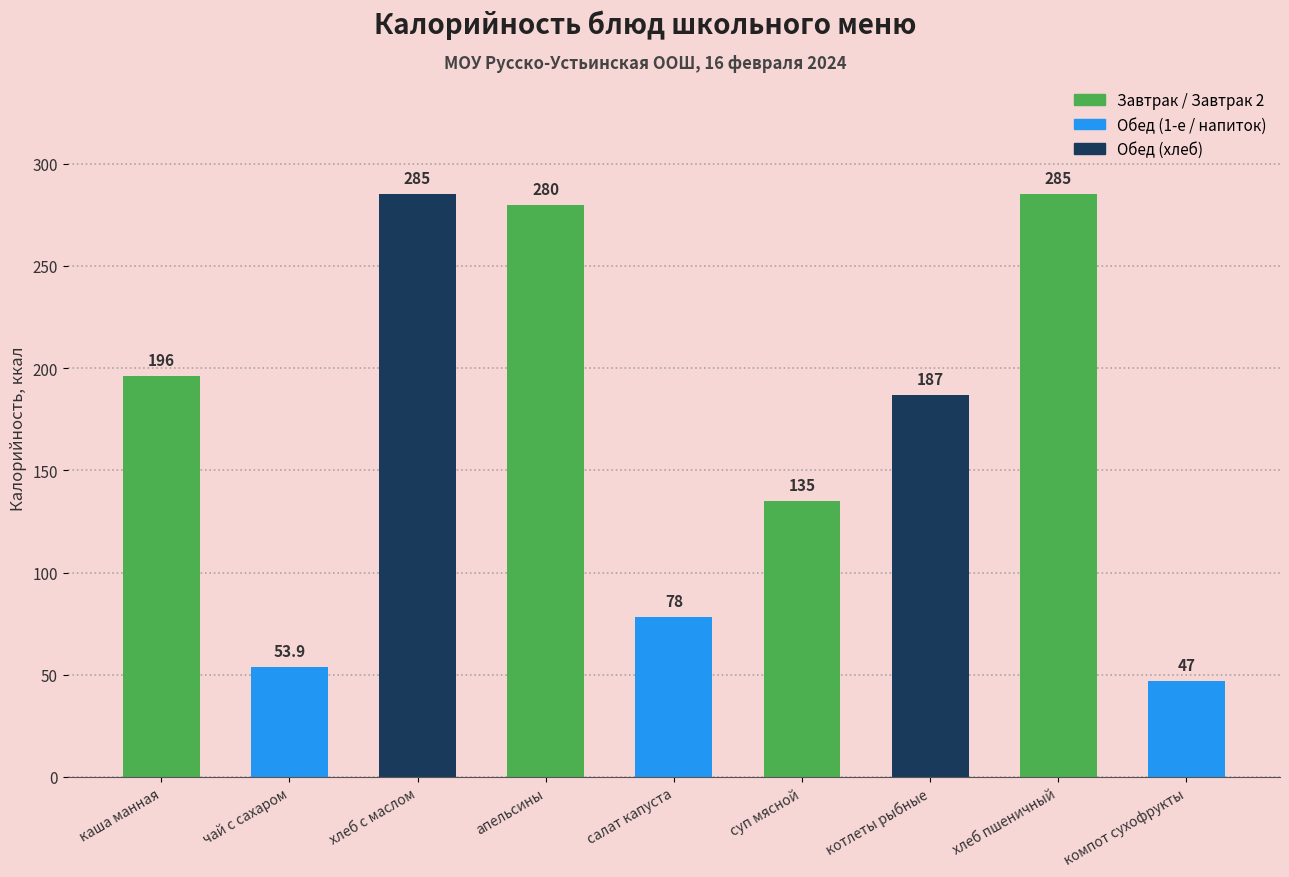

True or false: the data shows 69.5 at компот сухофрукты.

False